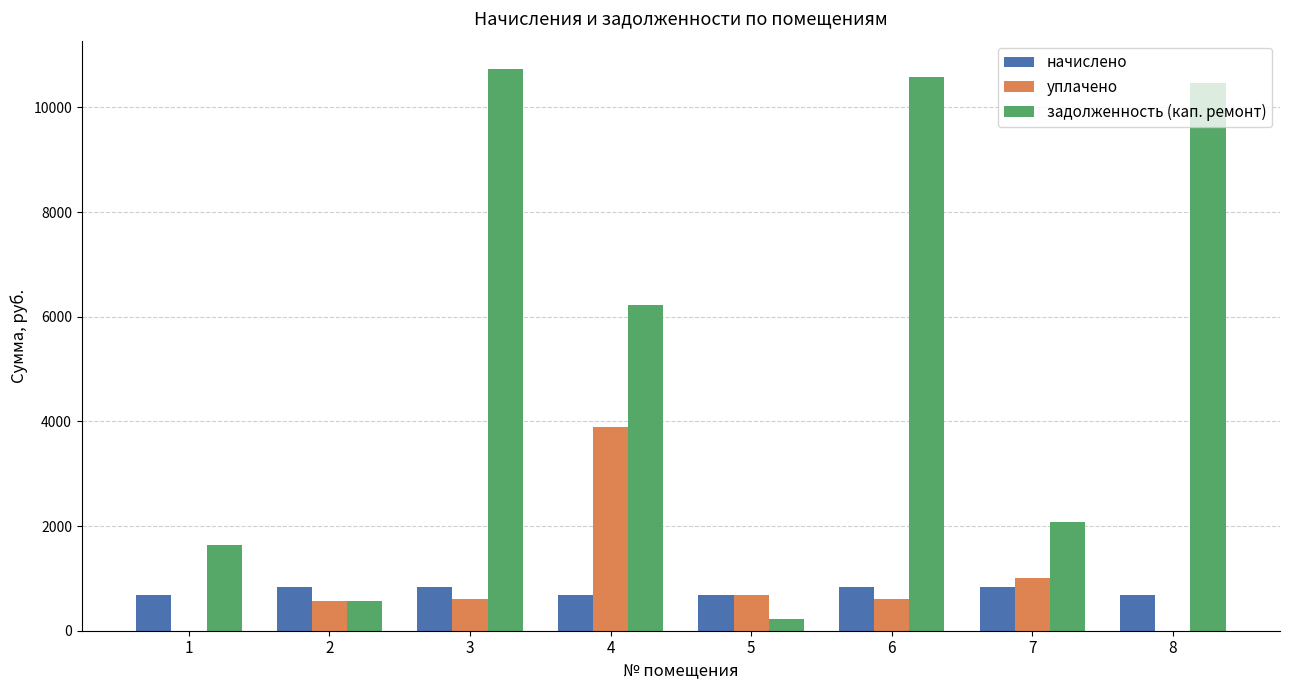

What is the total value across all series at 6?

12010.1